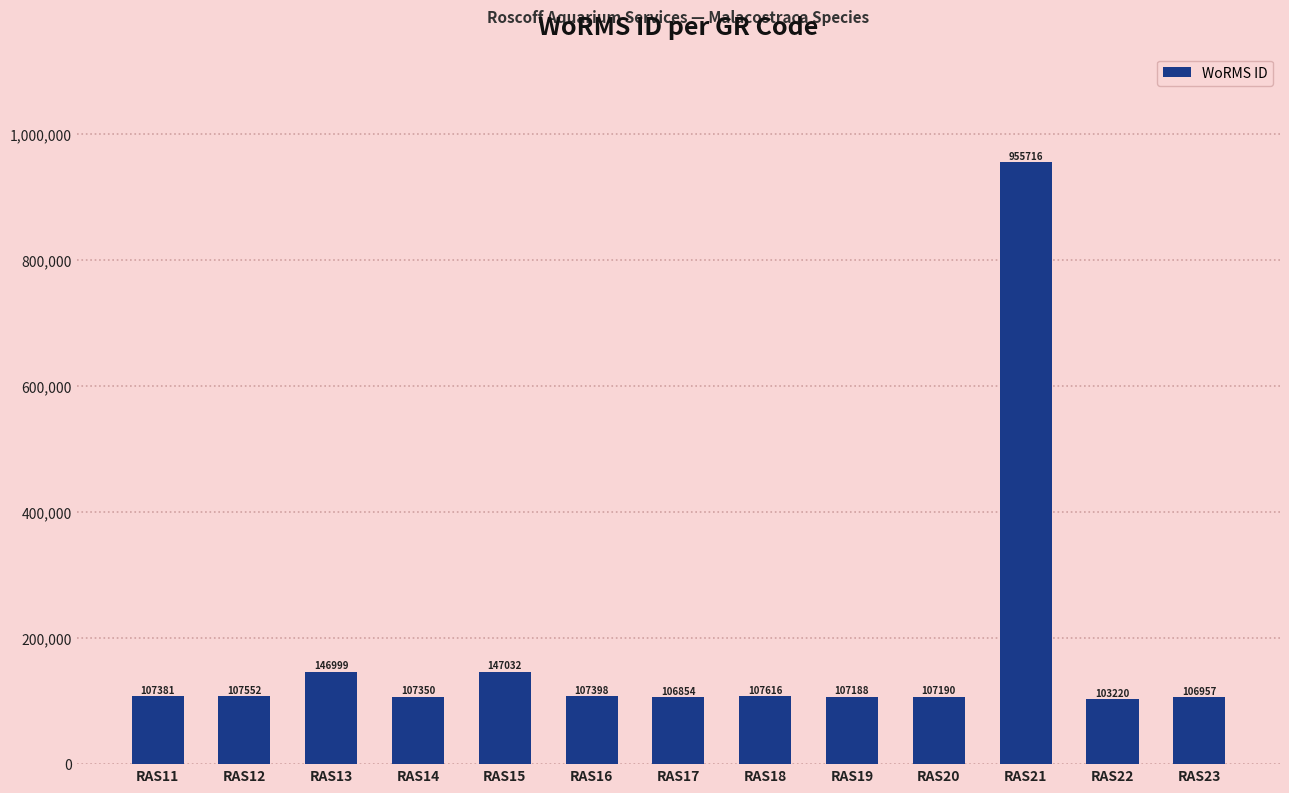

Are the bars horizontal?

No